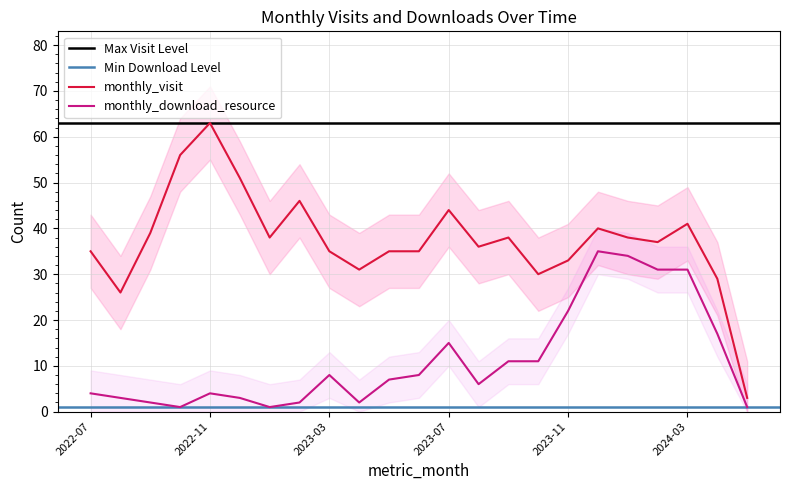

True or false: monthly_download_resource has a value of 1 at 2024-05.

True